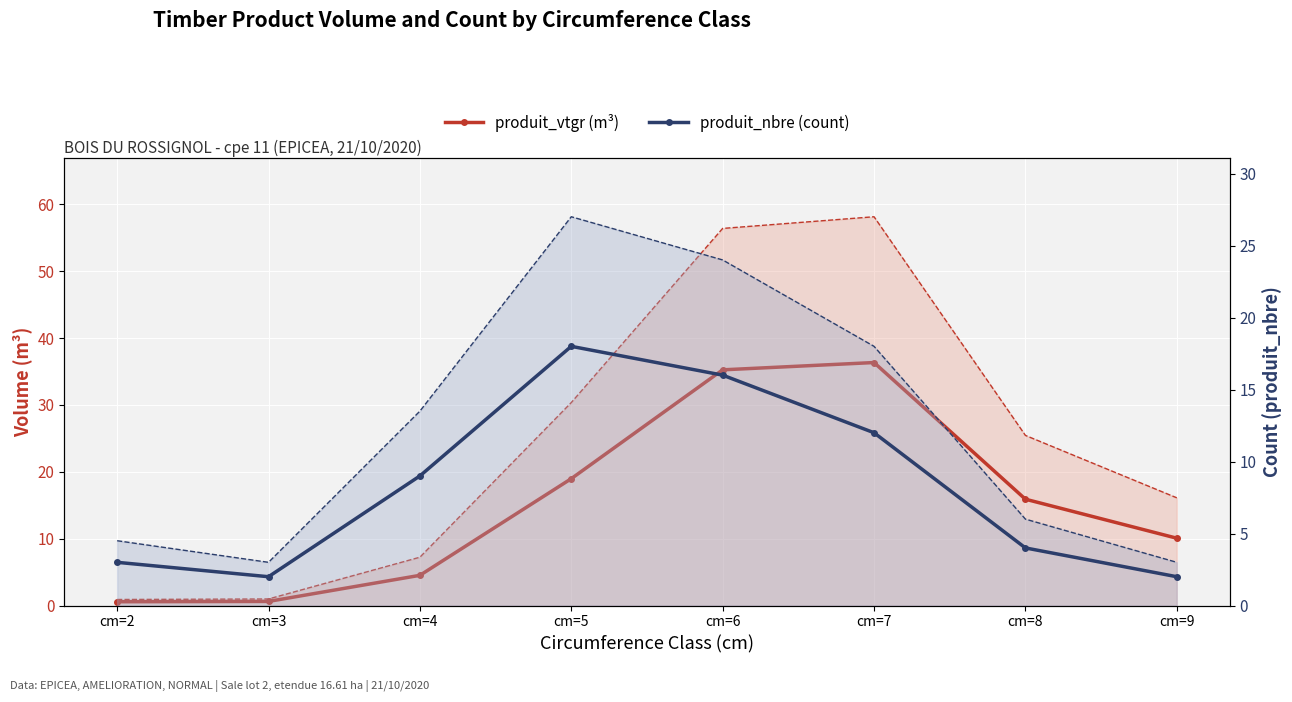

How many data points does each series have?

8